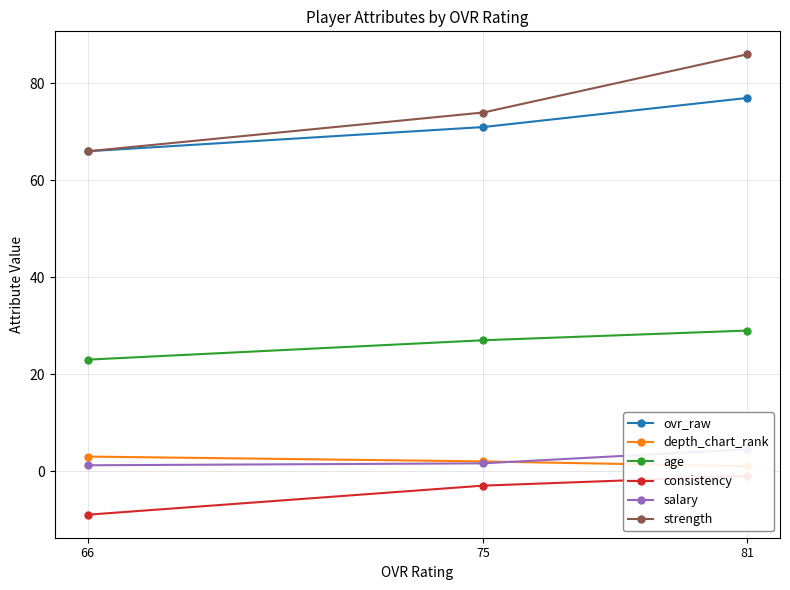

Which has a higher value, 75 or 81?

81